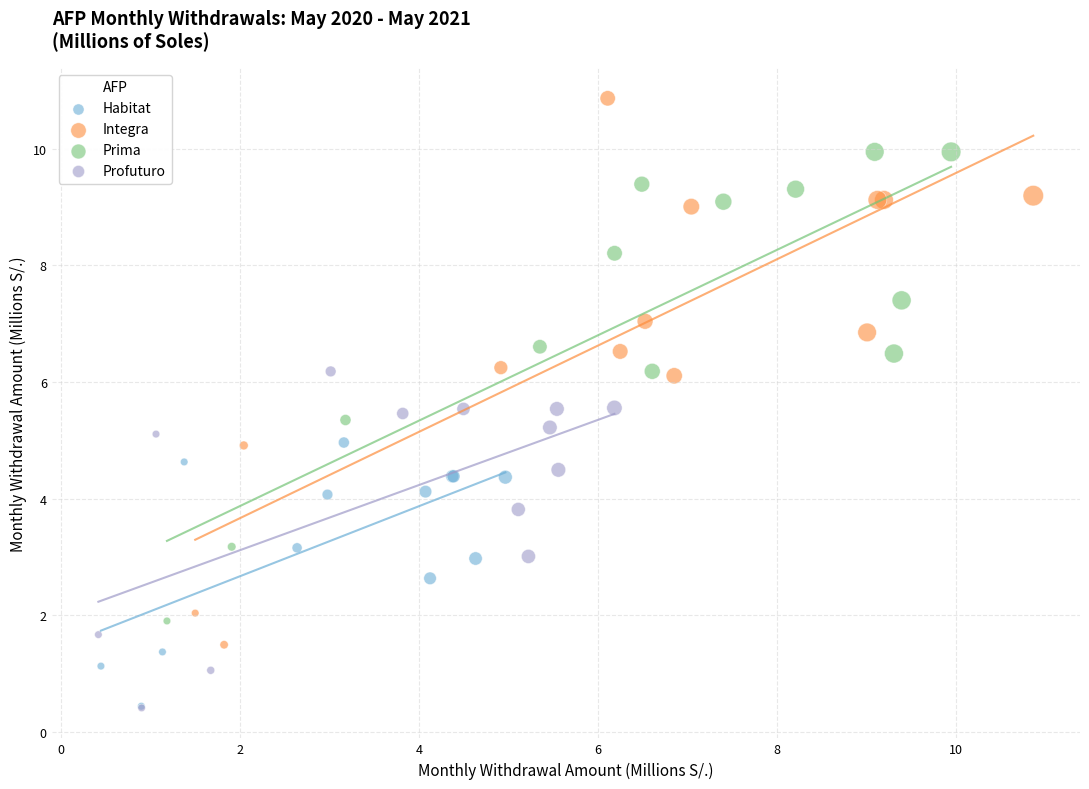

Which series has the widest spread of Y values?

Integra